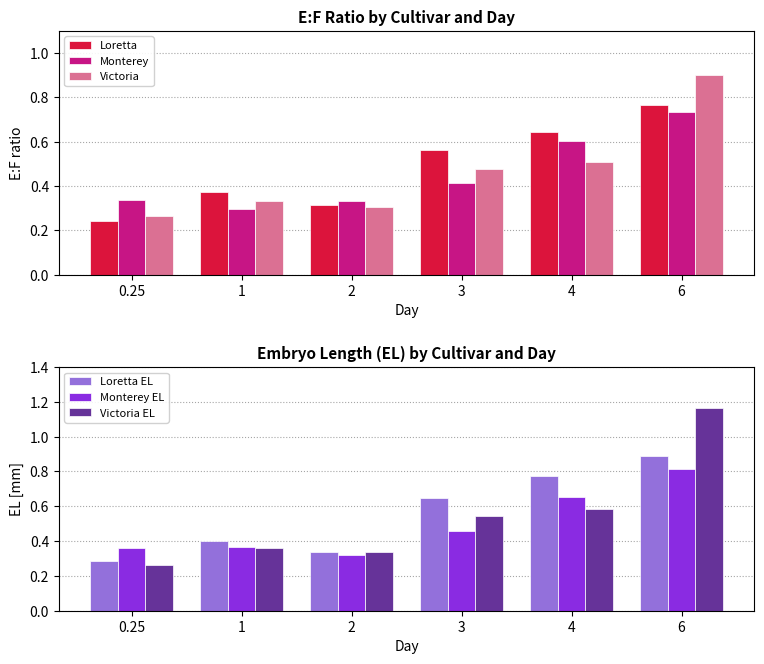

Count the number of categories in the chart.

6